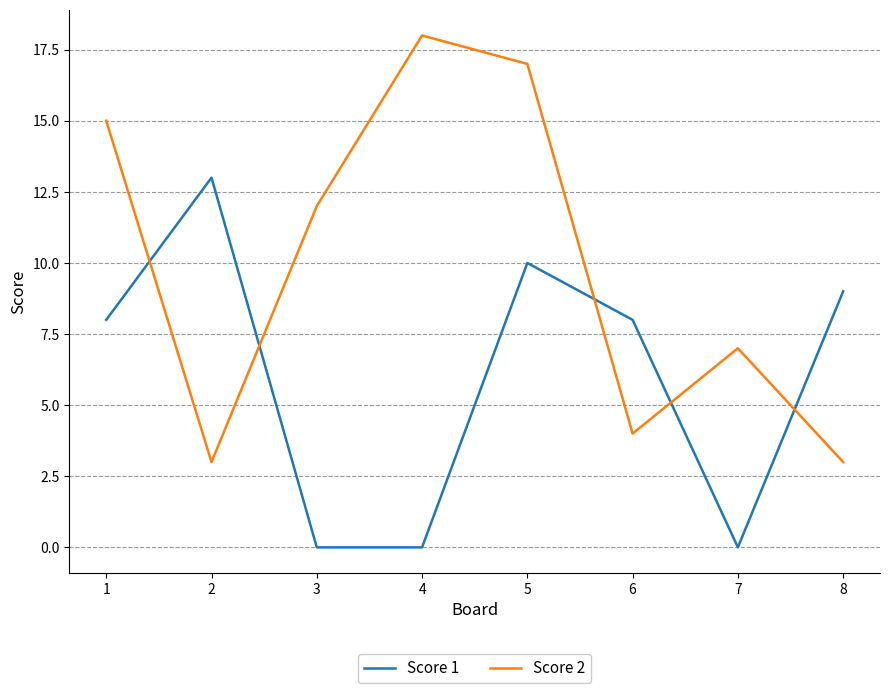

What is the spread (max minus min) of values at 1?

7